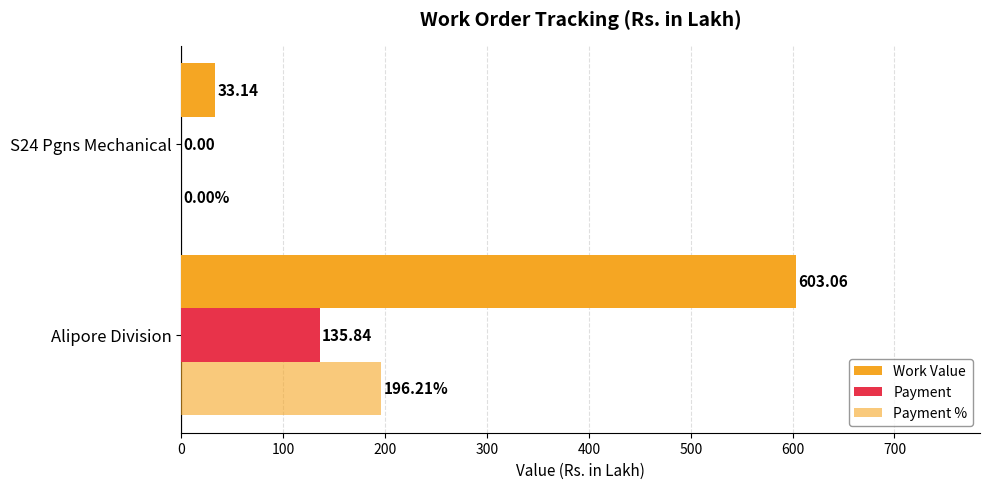

Reading right to left, list all the values displayed in this chart.

Work Value: 33.1	603.1
Payment: 0.0	135.8
Payment %: 0.0	196.2